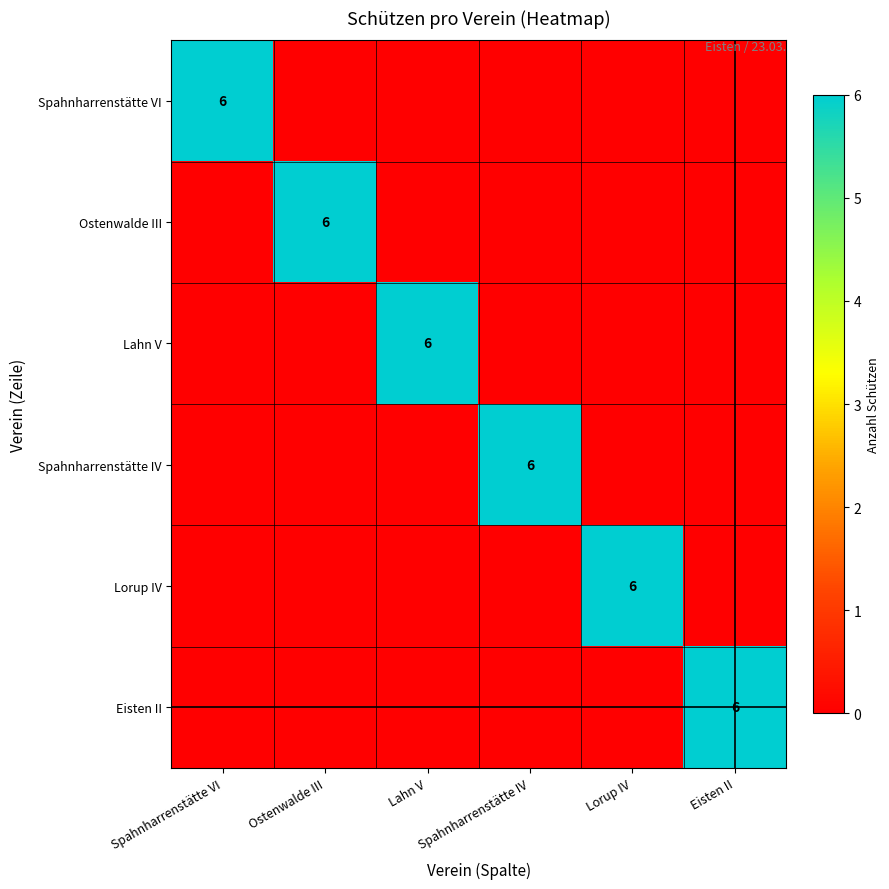

What is the difference between the highest and lowest values at Eisten II?

6